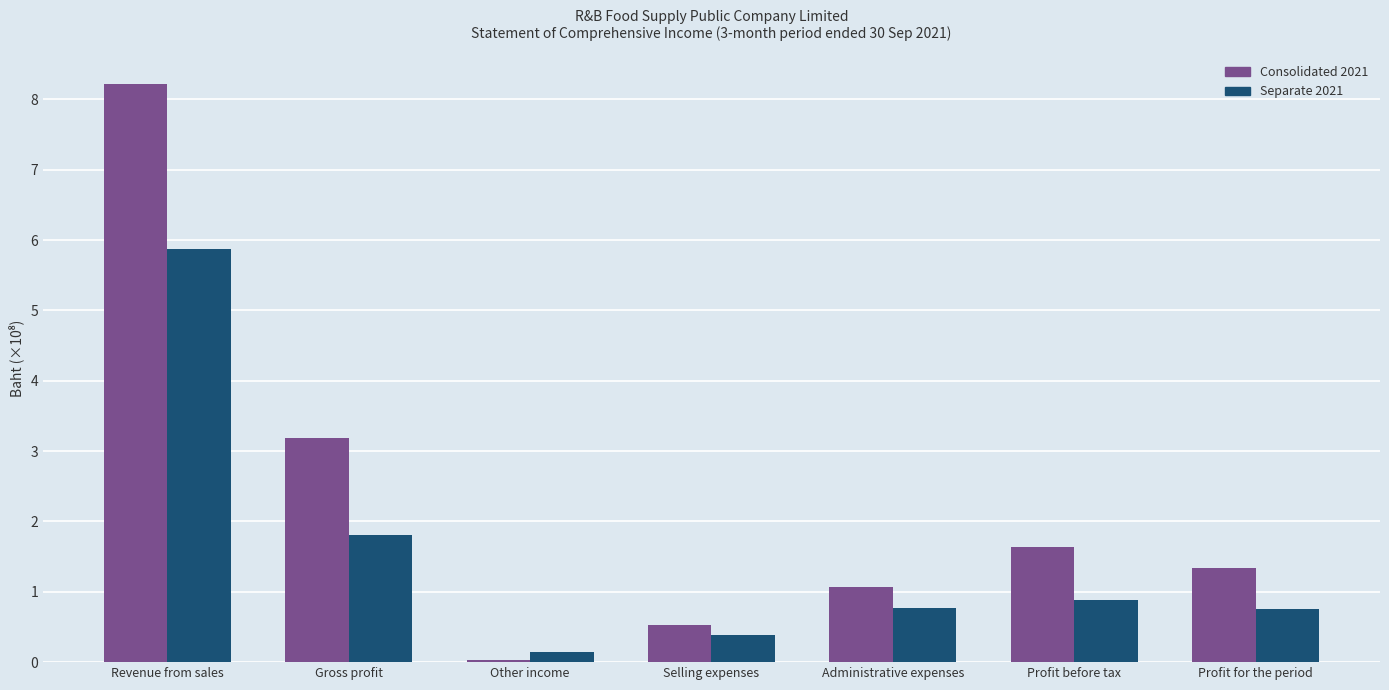

Which series has the largest total across all categories?

Consolidated 2021